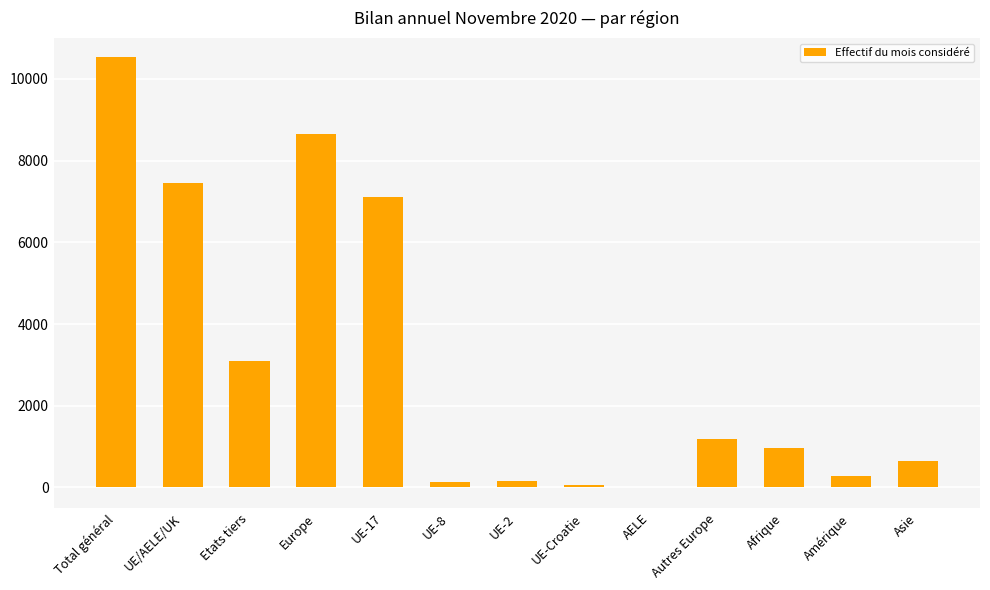

What is the approximate value at UE-Croatie, to the nearest 100?

100